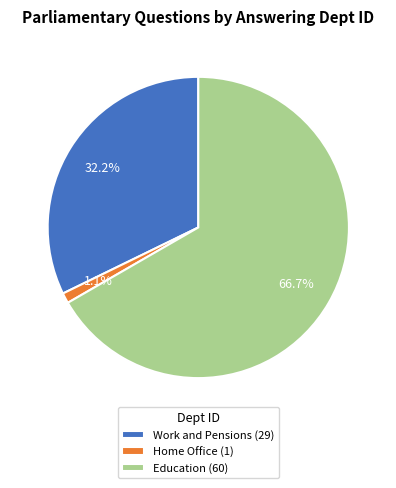

To the nearest percent, what is the difference between the largest and smallest slice percentages?

66%